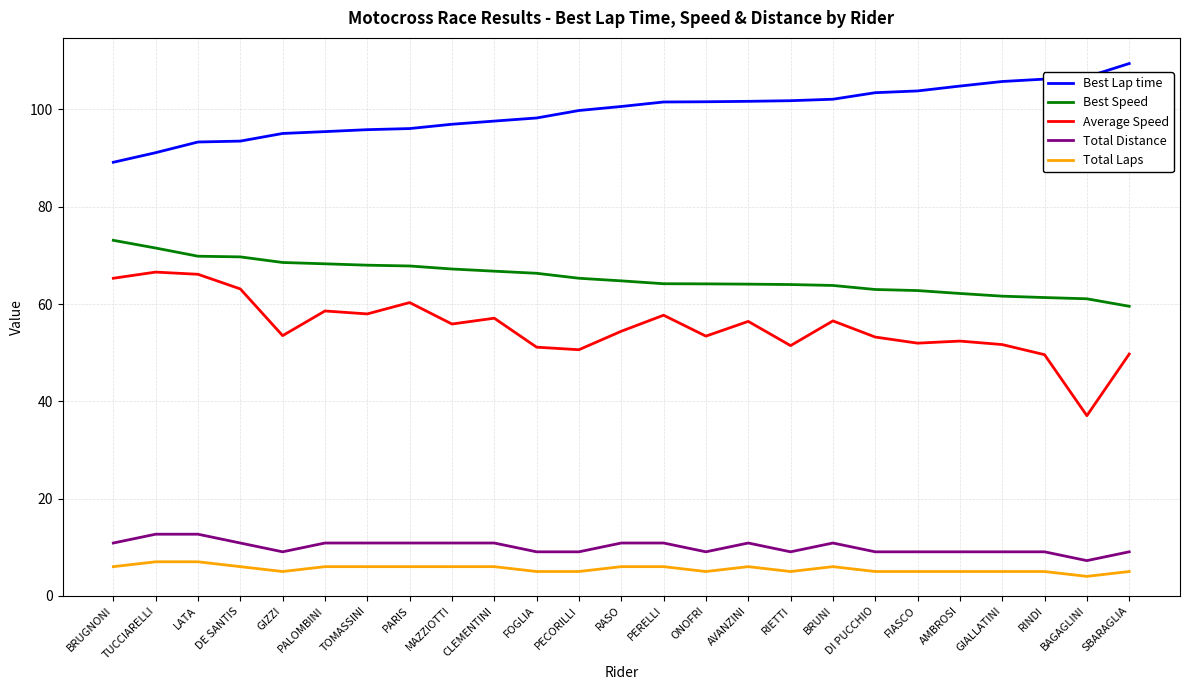

What is the difference between the maximum and second lowest values in the Average Speed series?

17.0